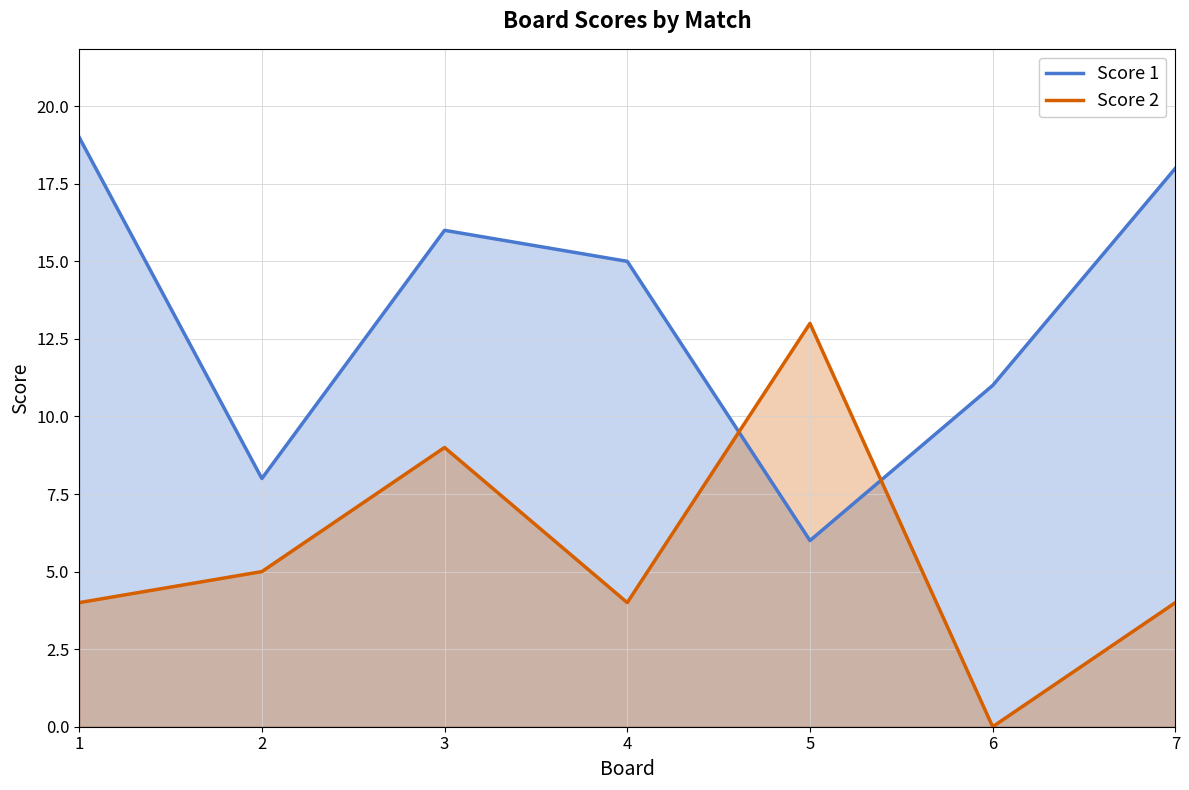

Which category has the highest value in the Score 1 series?

1